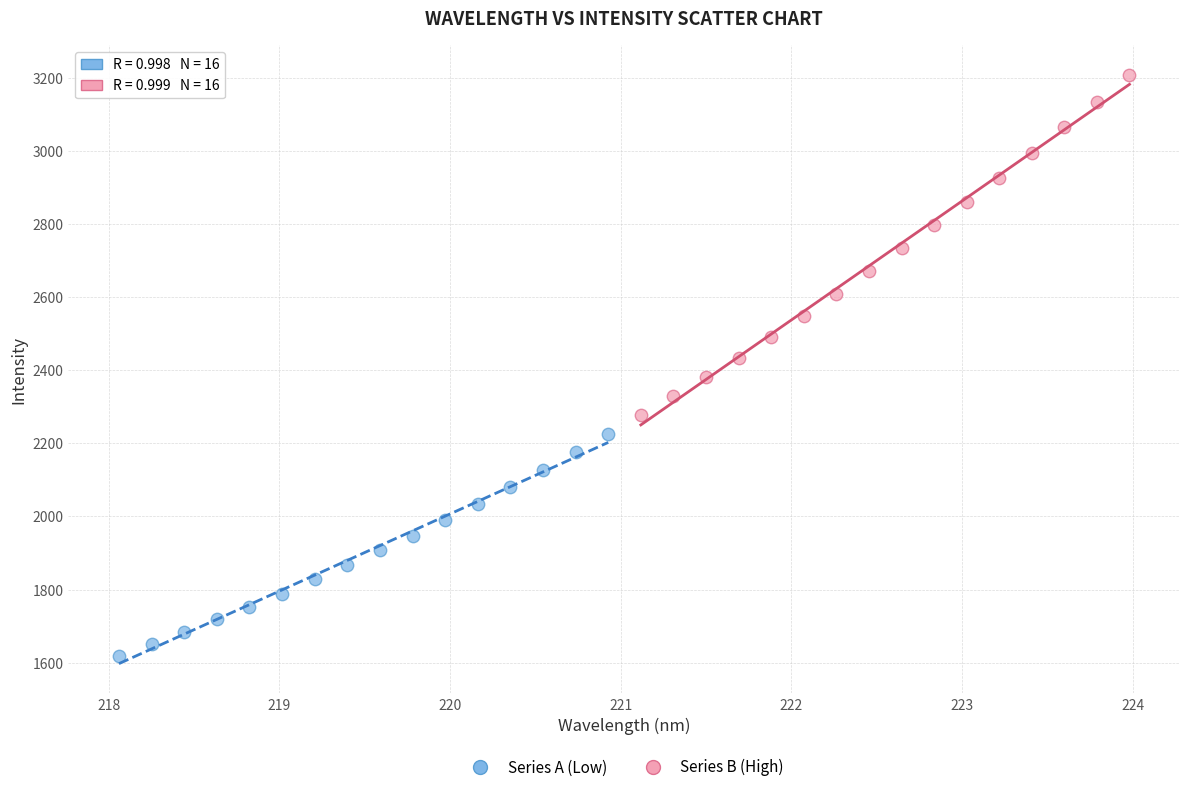

Which series reaches the minimum Y coordinate?

Series A (Low)